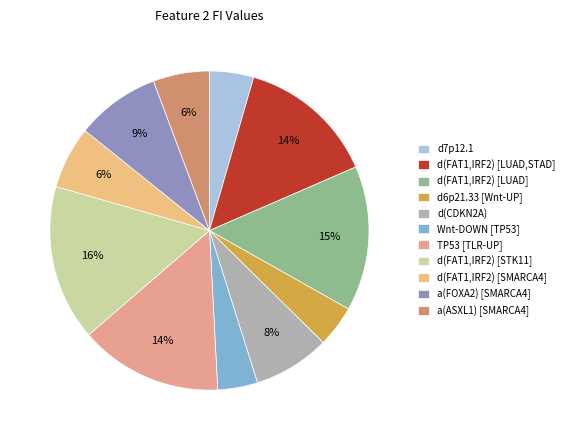

Which slice is the largest?

d(FAT1,IRF2) [STK11]